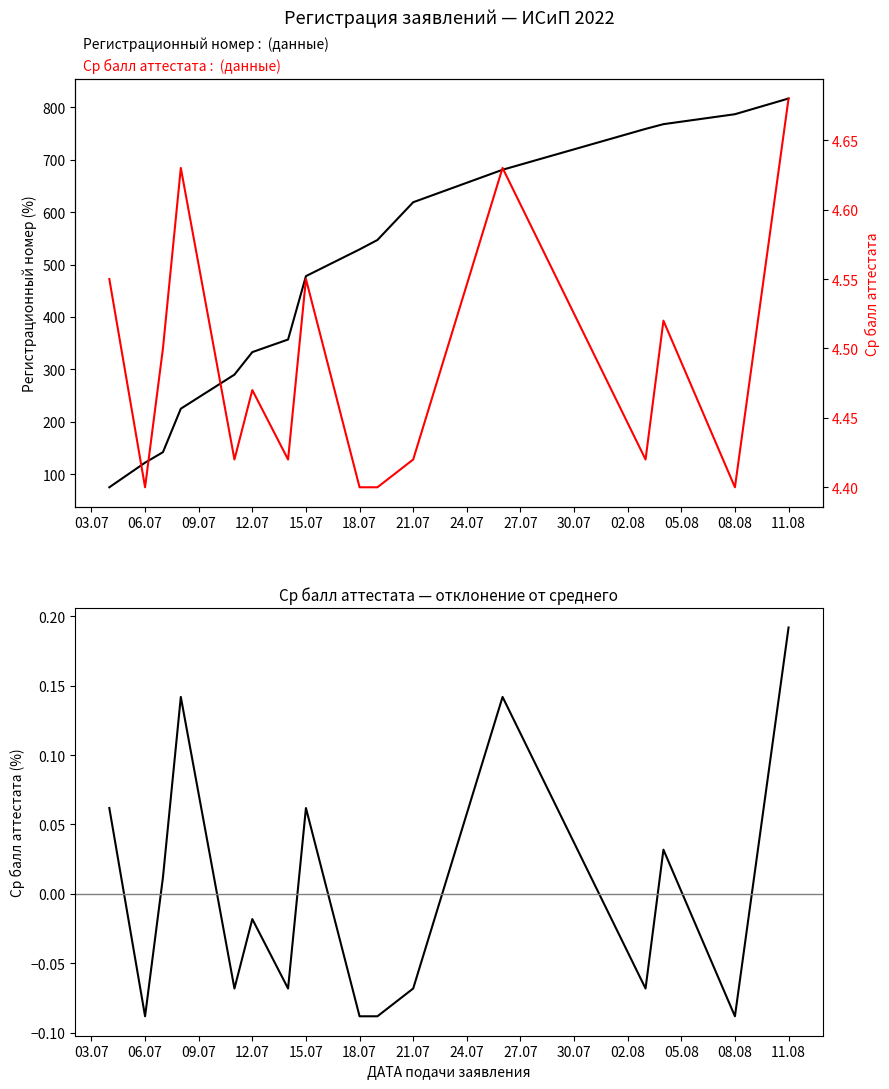

How many interior local valleys does the Ср балл аттестата series have?

5